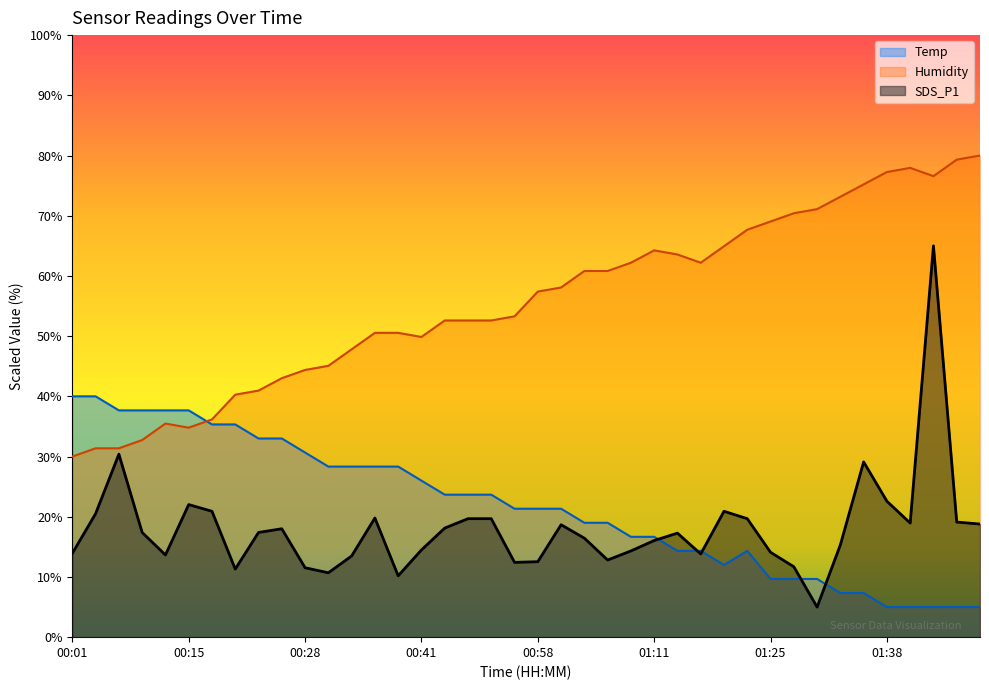

Reading left to right, extract all data points from this chart.

Temp: 00:01=40.0	00:03=40.0	00:06=37.7	00:09=37.7	00:12=37.7	00:15=37.7	00:17=35.3	00:20=35.3	00:23=33.0	00:25=33.0	00:28=30.7	00:31=28.3	00:34=28.3	00:36=28.3	00:39=28.3	00:41=26.0	00:44=23.7	00:47=23.7	00:49=23.7	00:52=21.3	00:58=21.3	01:00=21.3	01:03=19.0	01:06=19.0	01:08=16.7	01:11=16.7	01:14=14.3	01:17=14.3	01:19=12.0	01:22=14.3	01:25=9.7	01:28=9.7	01:30=9.7	01:33=7.3	01:36=7.3	01:38=5.0	01:41=5.0	01:44=5.0	01:46=5.0	01:49=5.0
Humidity: 00:01=30.0	00:03=31.4	00:06=31.4	00:09=32.7	00:12=35.5	00:15=34.8	00:17=36.2	00:20=40.3	00:23=41.0	00:25=43.0	00:28=44.4	00:31=45.1	00:34=47.8	00:36=50.5	00:39=50.5	00:41=49.9	00:44=52.6	00:47=52.6	00:49=52.6	00:52=53.3	00:58=57.4	01:00=58.1	01:03=60.8	01:06=60.8	01:08=62.2	01:11=64.2	01:14=63.6	01:17=62.2	01:19=64.9	01:22=67.7	01:25=69.0	01:28=70.4	01:30=71.1	01:33=73.2	01:36=75.2	01:38=77.3	01:41=77.9	01:44=76.6	01:46=79.3	01:49=80.0
SDS_P1: 00:01=13.9	00:03=20.5	00:06=30.4	00:09=17.4	00:12=13.7	00:15=22.0	00:17=20.9	00:20=11.3	00:23=17.4	00:25=18.0	00:28=11.5	00:31=10.7	00:34=13.5	00:36=19.8	00:39=10.2	00:41=14.5	00:44=18.1	00:47=19.7	00:49=19.7	00:52=12.4	00:58=12.5	01:00=18.7	01:03=16.4	01:06=12.8	01:08=14.3	01:11=16.1	01:14=17.3	01:17=13.8	01:19=20.9	01:22=19.7	01:25=14.1	01:28=11.7	01:30=5.0	01:33=15.3	01:36=29.1	01:38=22.6	01:41=19.0	01:44=65.0	01:46=19.1	01:49=18.8